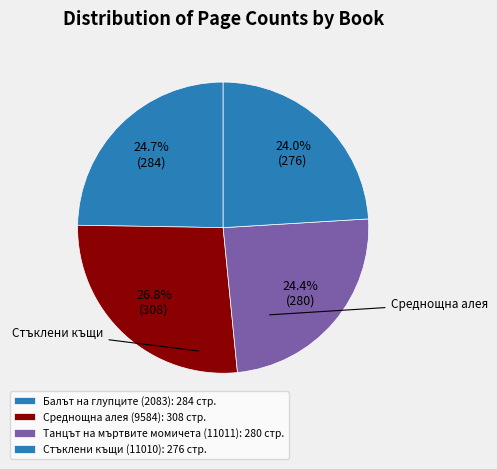

How many slices are in this pie chart?

4